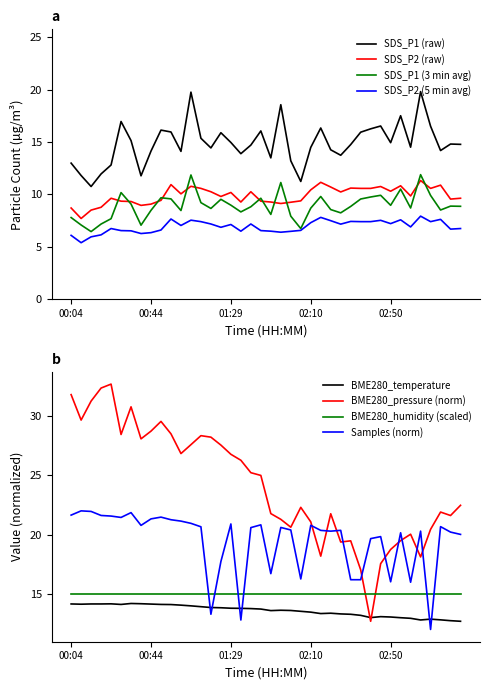

True or false: SDS_P2 and BME280_pressure cross at least once.

False